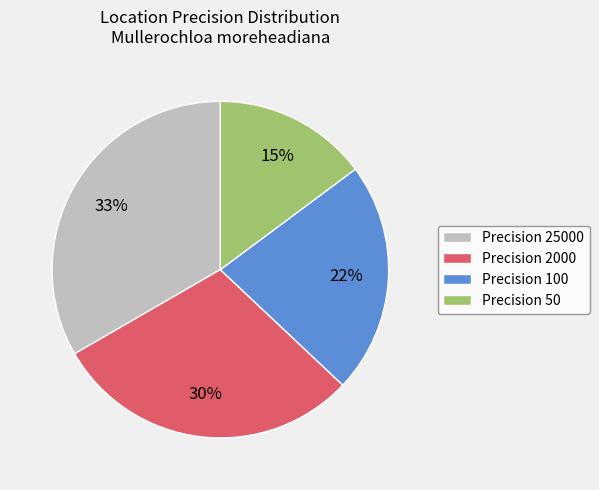

Rank the categories by value from highest to lowest.

Precision 25000, Precision 2000, Precision 100, Precision 50